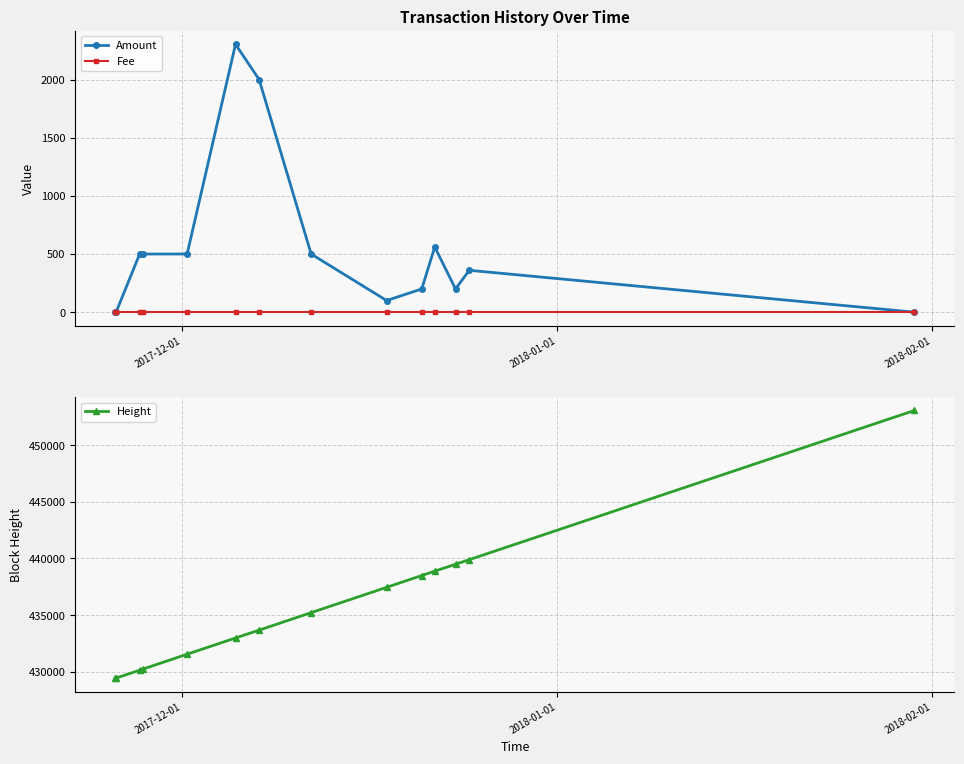

True or false: Amount and Height intersect in this chart.

False